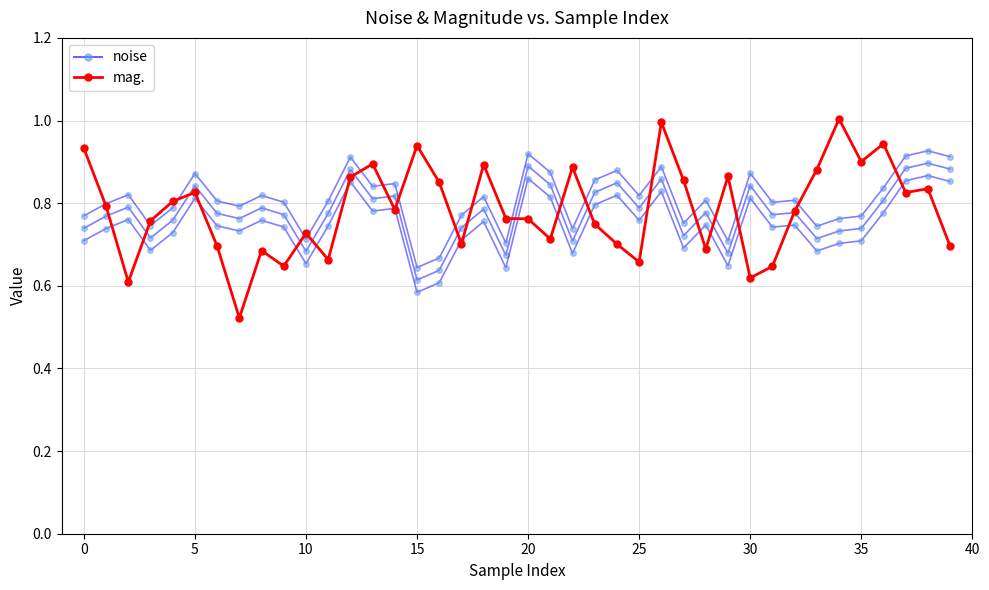

What is the label of the 26th point from the left?

25